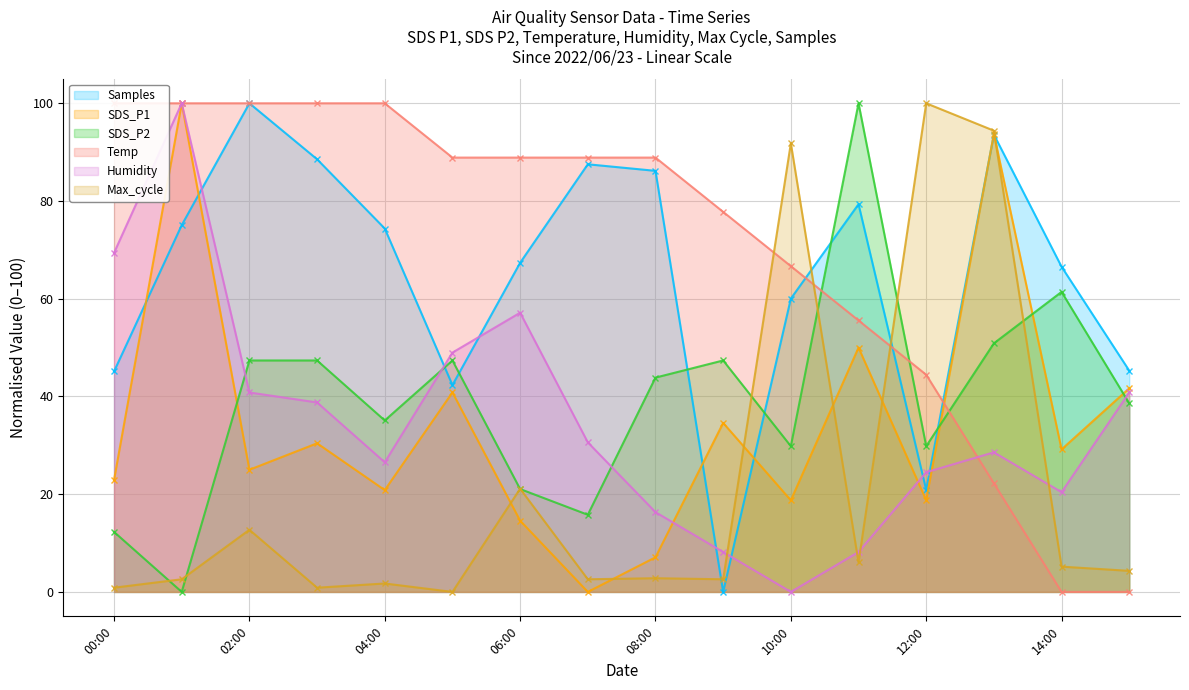

The SDS_P2 series shows 79.4 at 02:00. True or false?

False